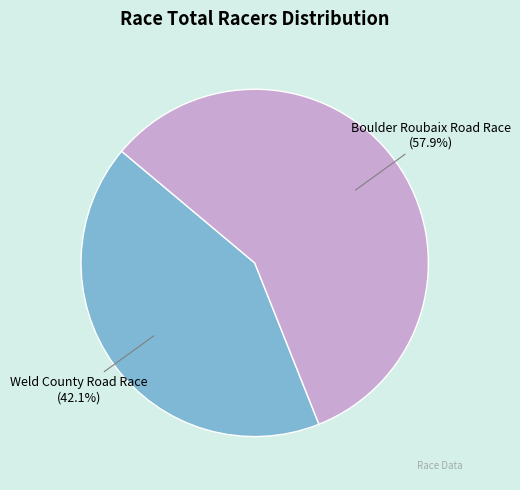

Count the number of slices in the pie.

2